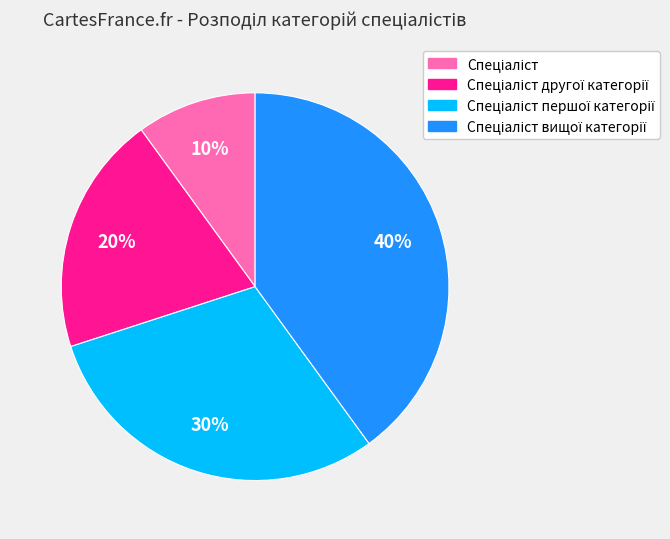

Is there any slice that represents more than half of the pie?

No